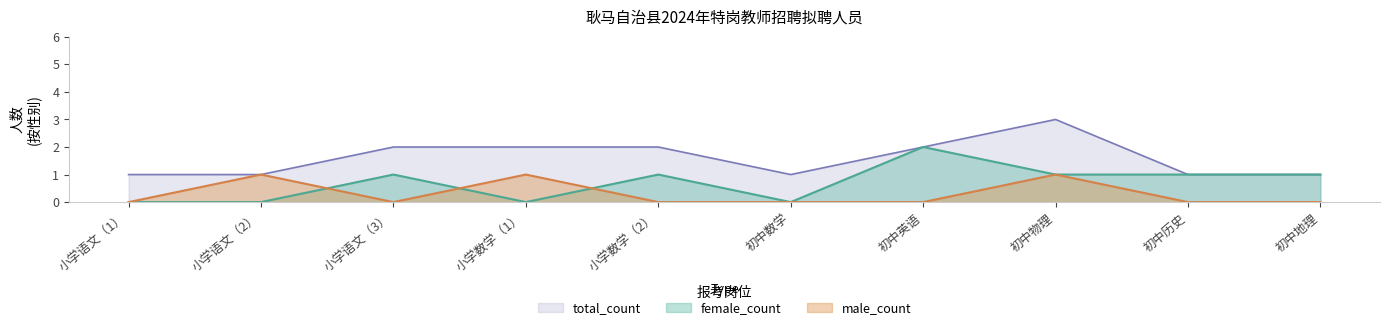

True or false: male_count and total_count cross at least once.

False